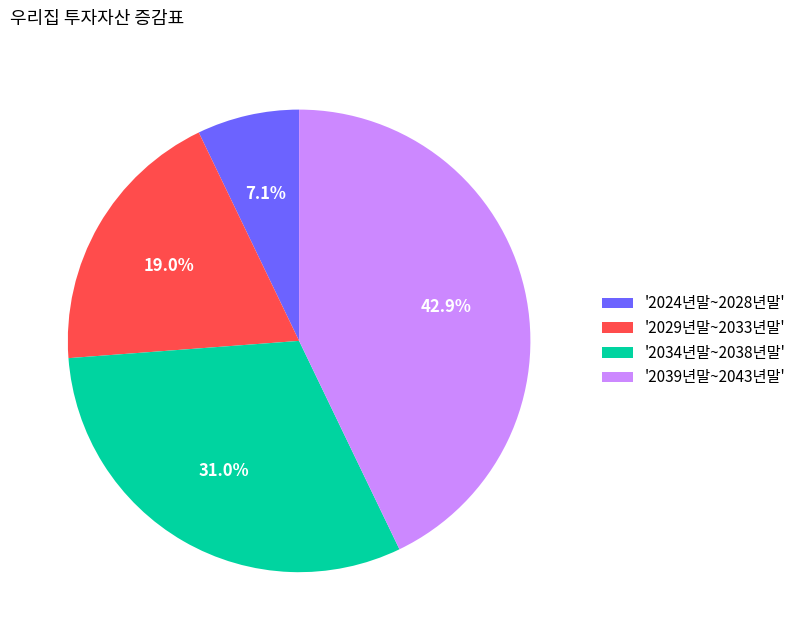

Between '2039년말~2043년말' and '2024년말~2028년말', which is larger?

'2039년말~2043년말'